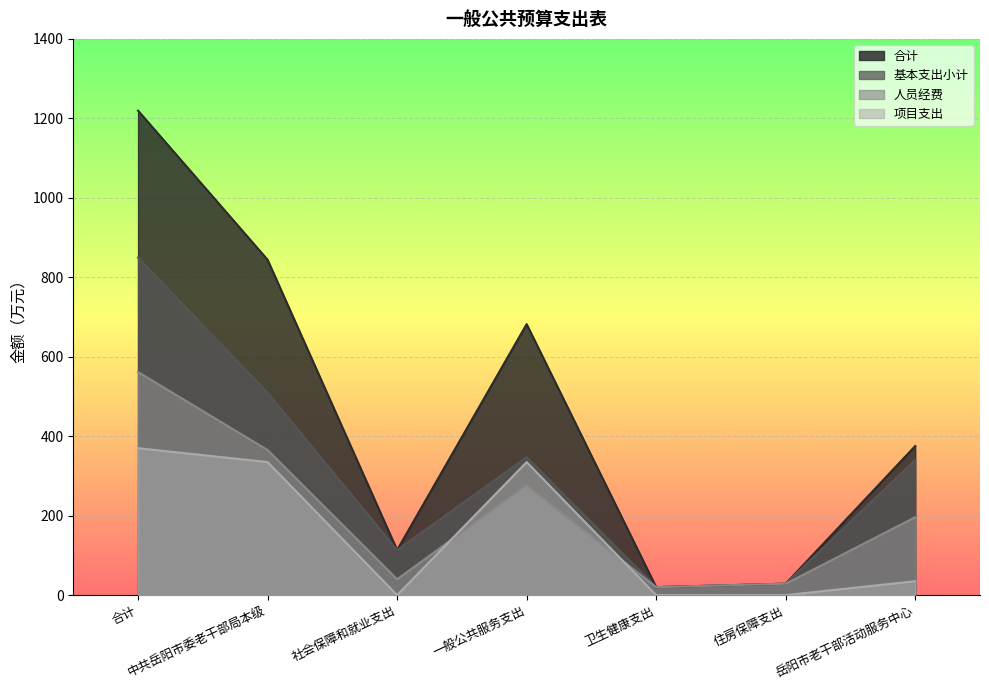

Which label corresponds to the smallest value in the chart?

社会保障和就业支出